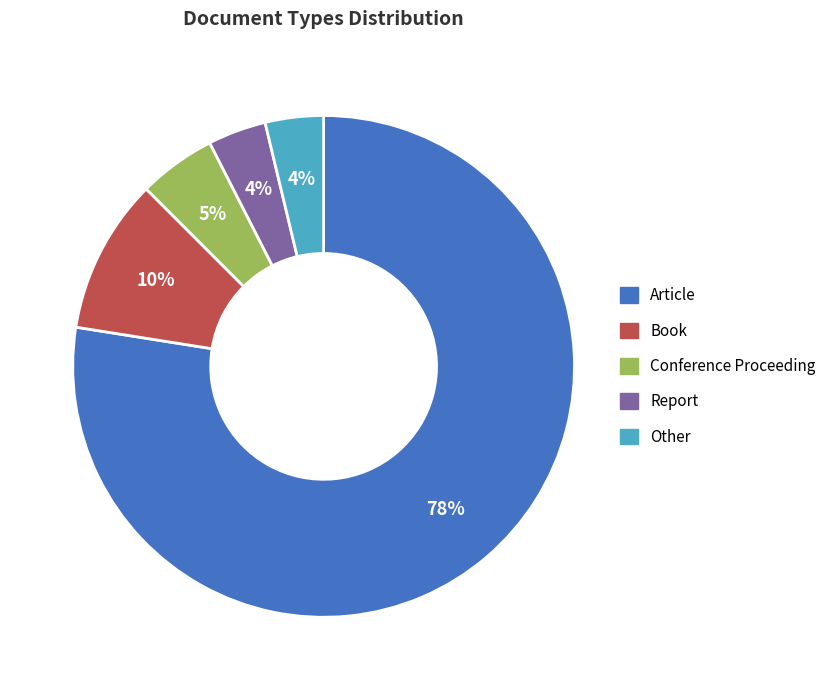

To the nearest percent, what is the combined percentage of Other and Report?

8%